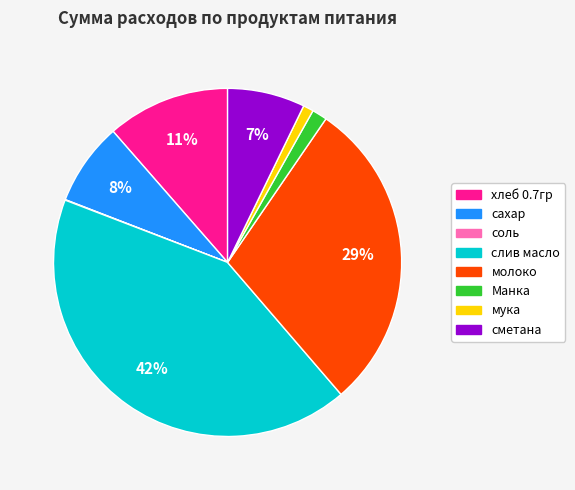

Combined, do слив масло and сметана account for over 50%?

No